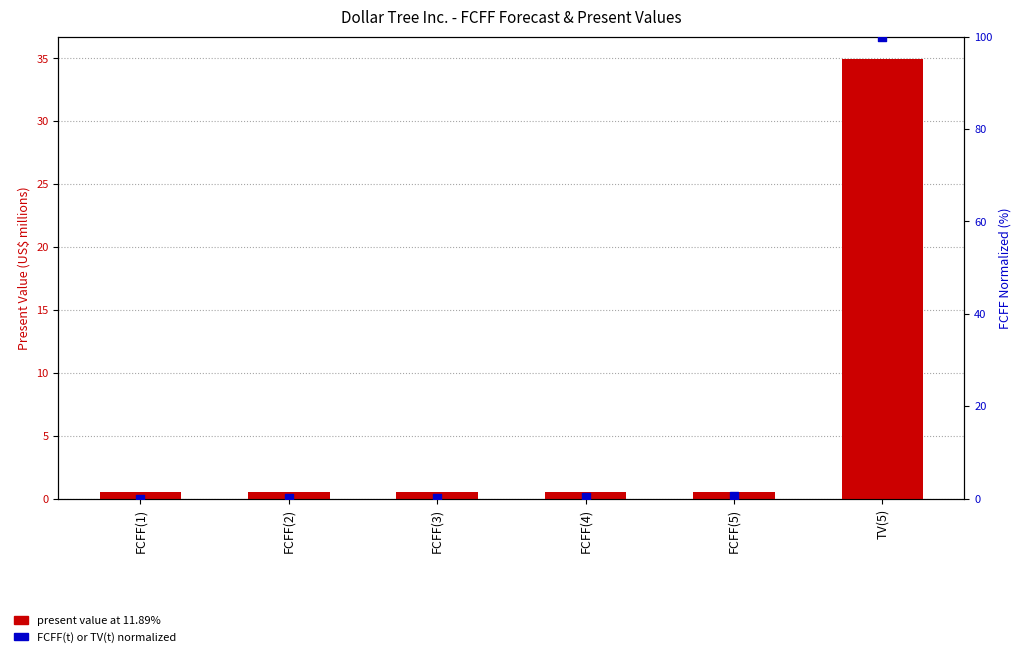

Which series has the largest total across all categories?

FCFF(t) or TV(t) (normalized)